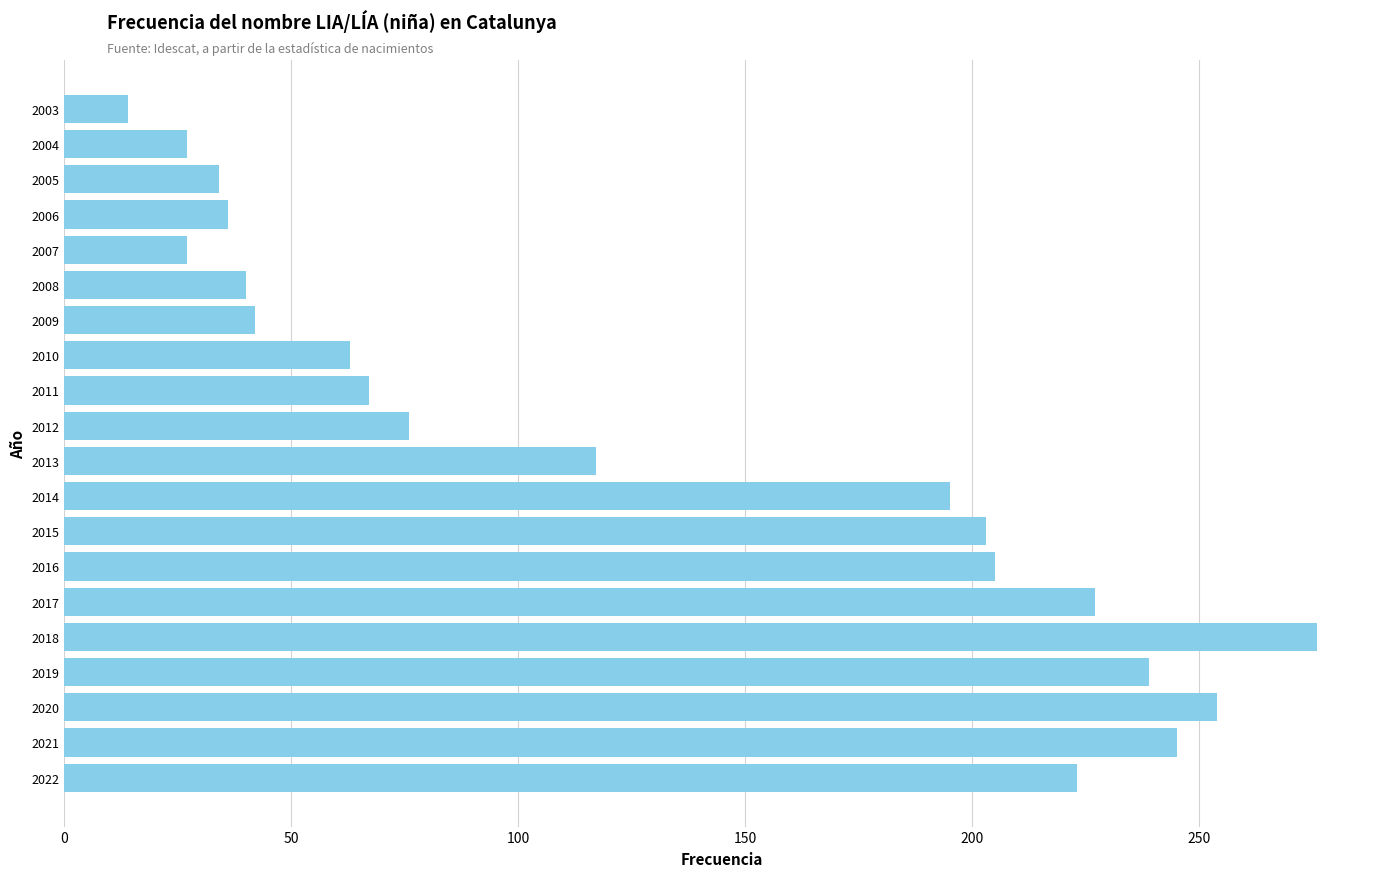

Between 2011 and 2017, which is larger?

2017